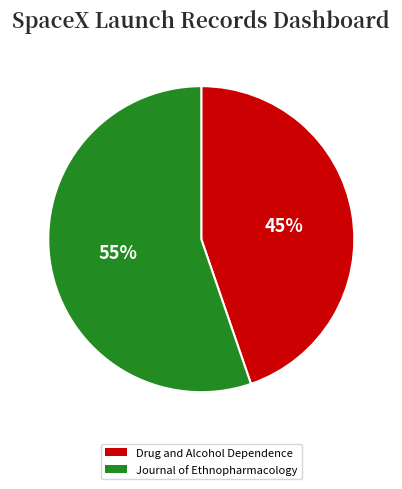

Is there a majority slice in this chart?

Yes